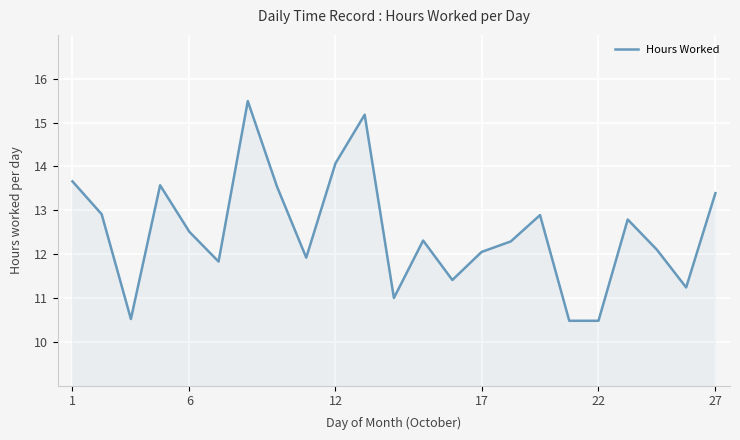

Count the number of categories in the chart.

23